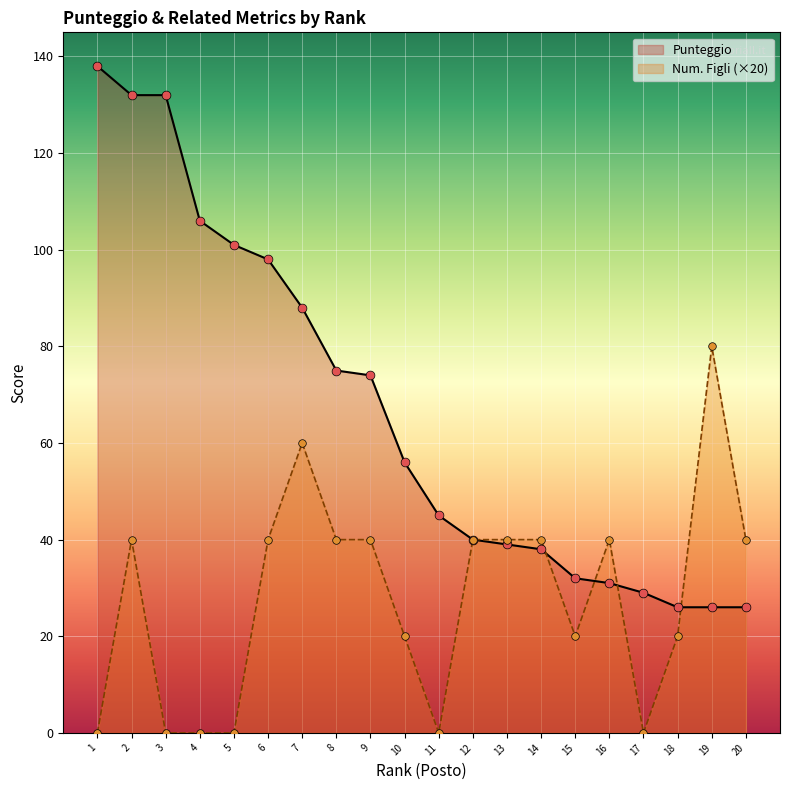

Which series has the largest Y range (max minus min)?

Punteggio